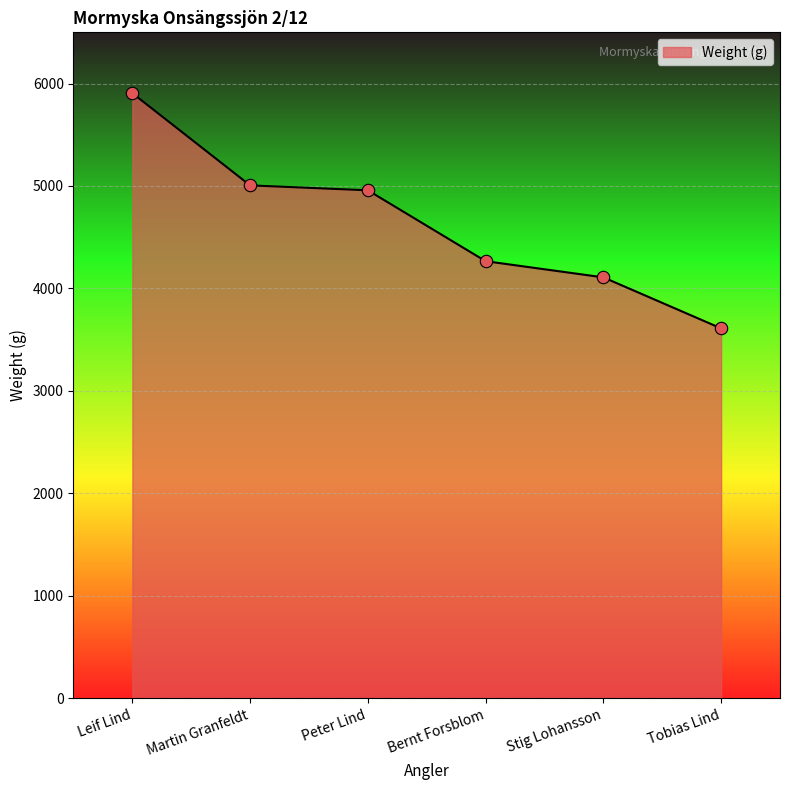

What is the change in value from Stig Lohansson to Tobias Lind?

-498